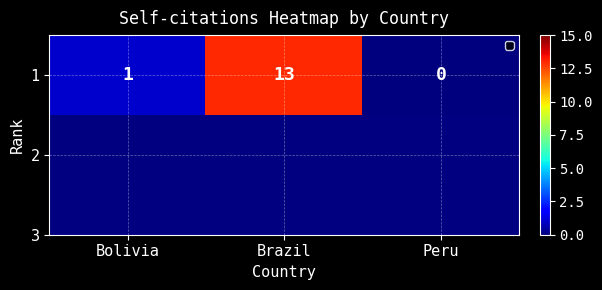

Is it true that the value at Peru is 0?

True